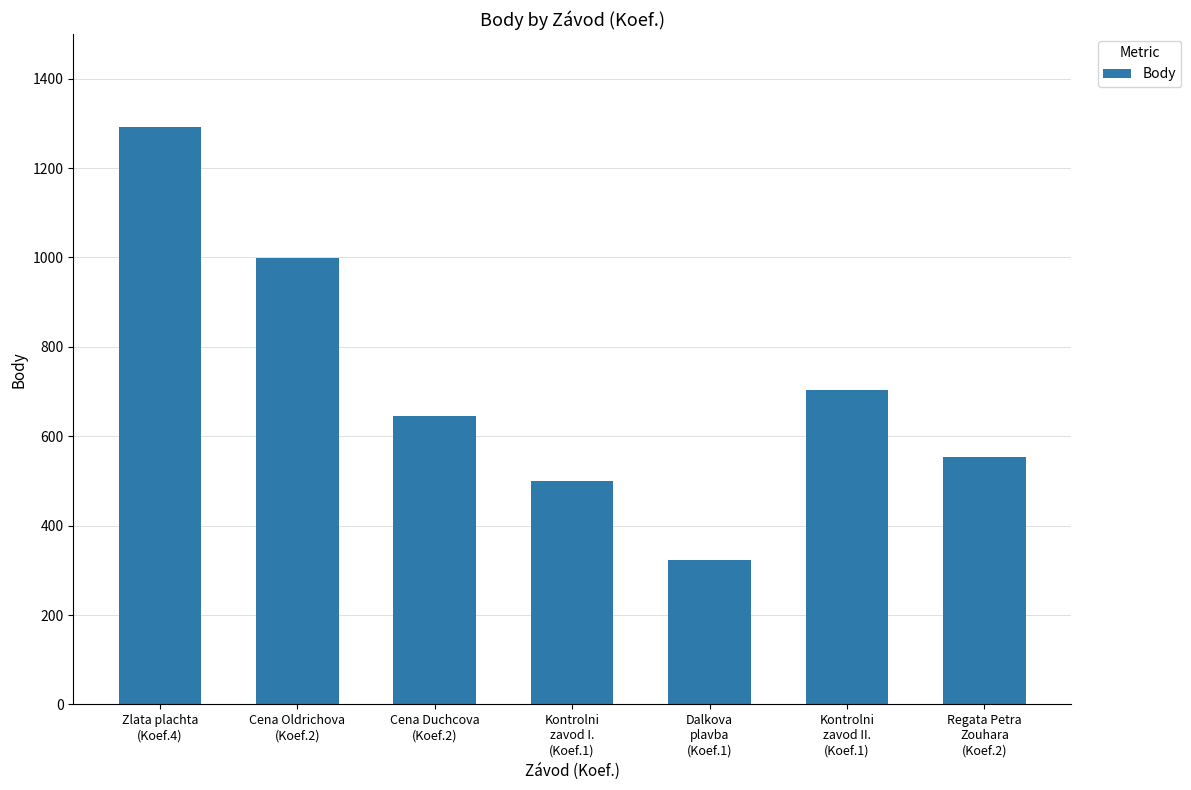

Is it true that the value at Cena Duchcova
(Koef.2) is 646?

True